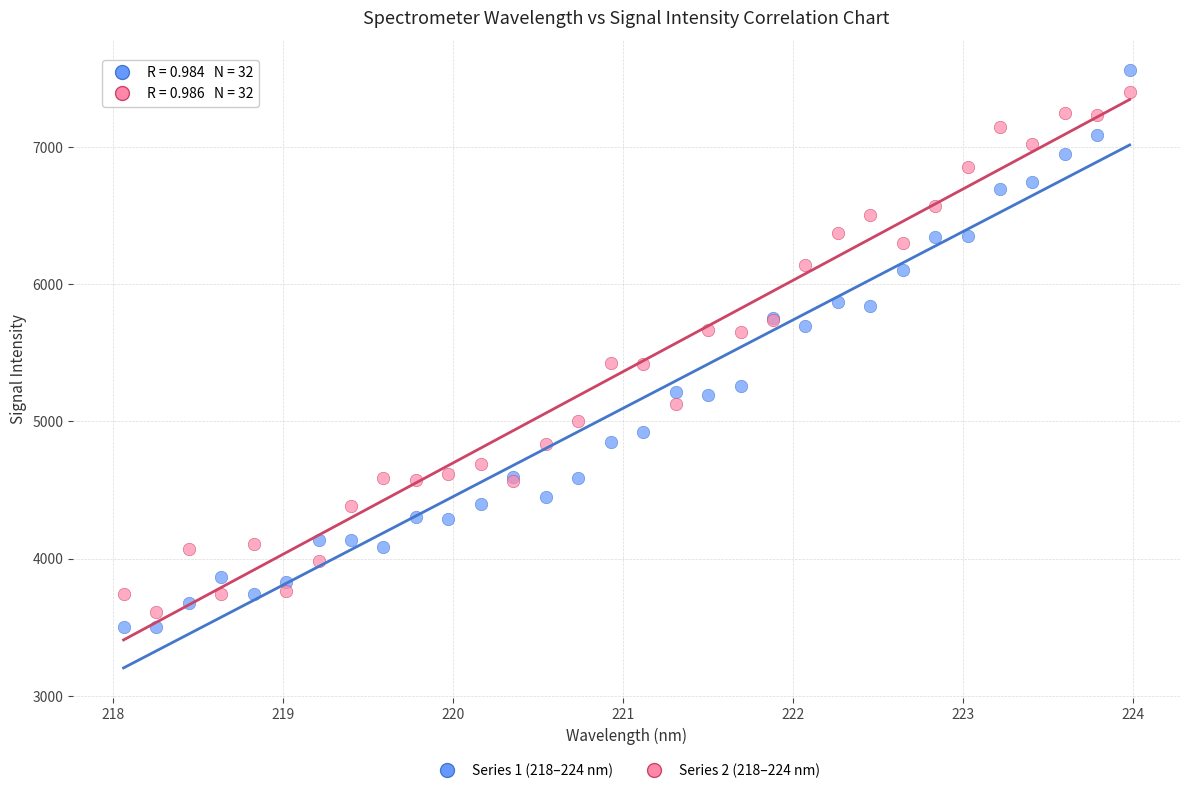

Which series contains the highest Y value?

Series 1 (218–224 nm)